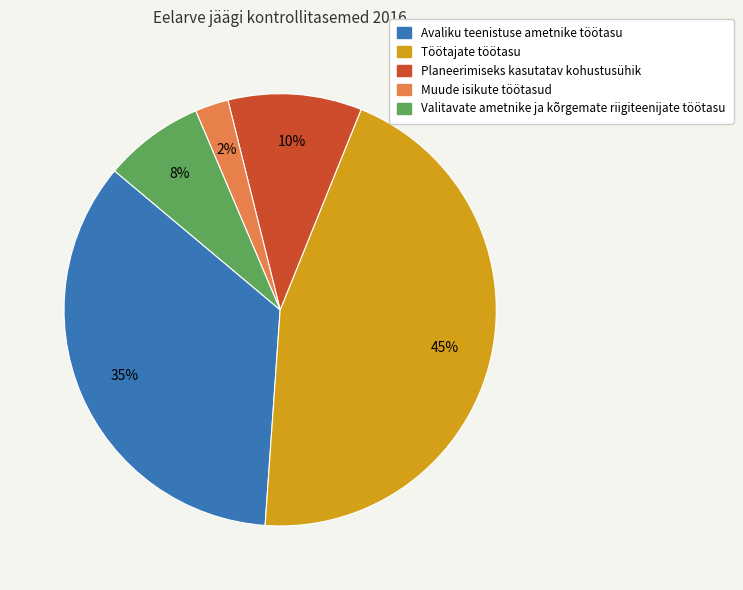

To the nearest percent, what percentage of the pie is Muude isikute töötasud?

3%